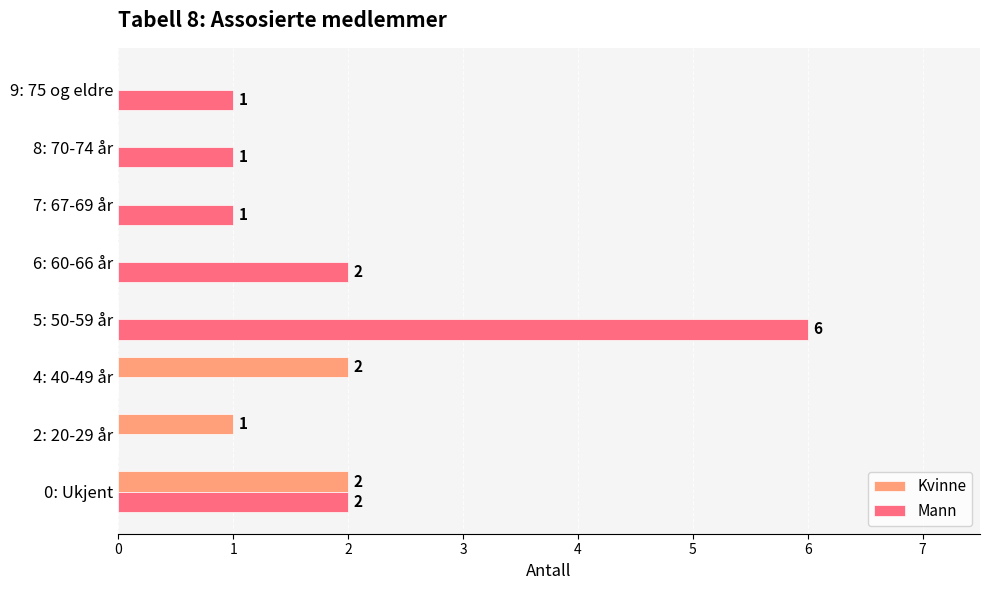

Is it true that Kvinne equals 0 at 9: 75 og eldre?

True